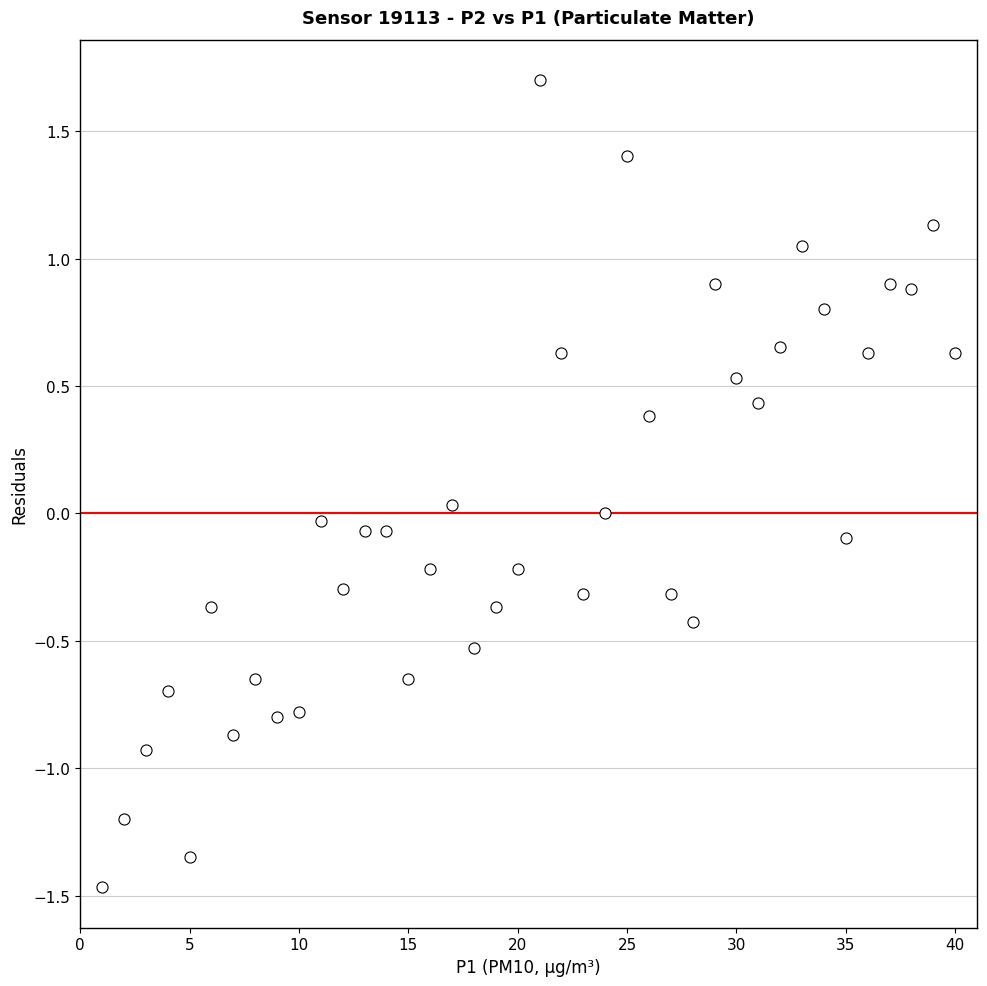

What is the range of X values (max minus min)?

39.0